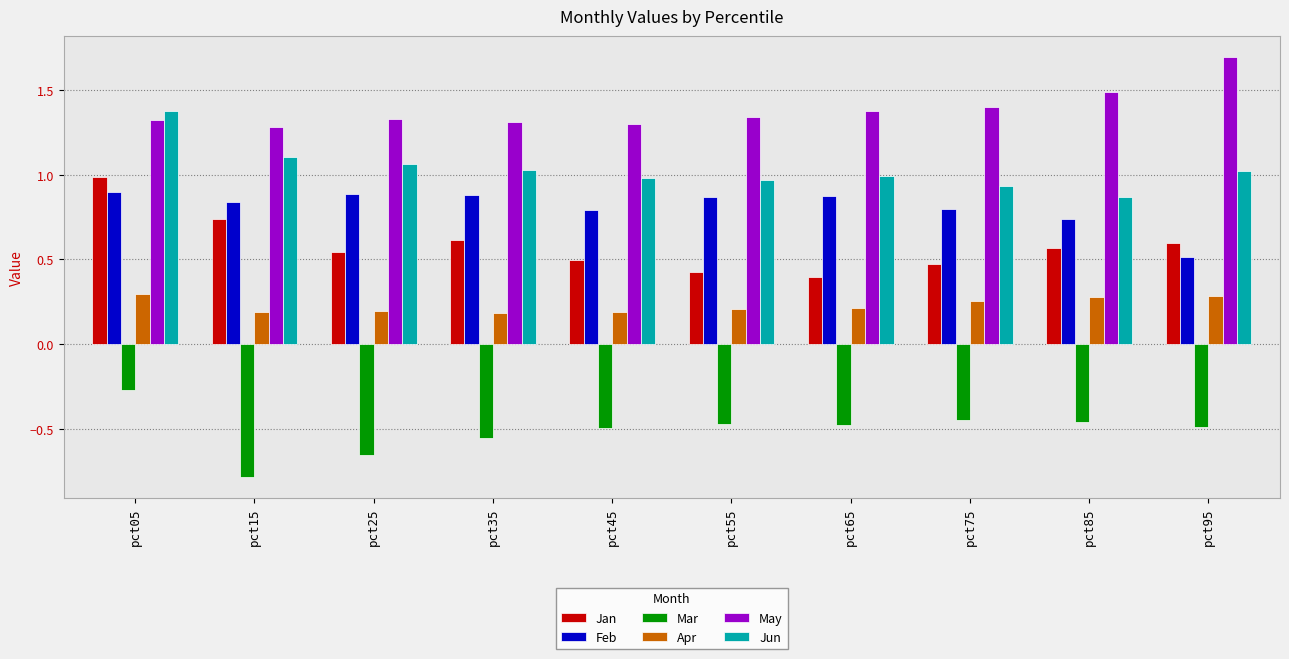

Are the bars grouped side by side (vs. stacked)?

Yes